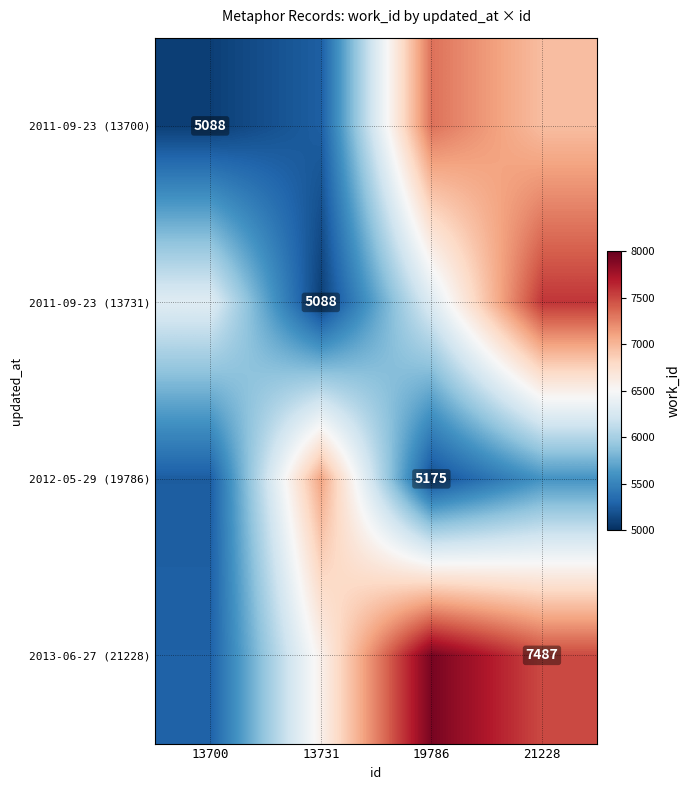

List the series in order of their overall mean, lowest first.

2012-05-29 (19786), 2011-09-23 (13700), 2011-09-23 (13731), 2013-06-27 (21228)